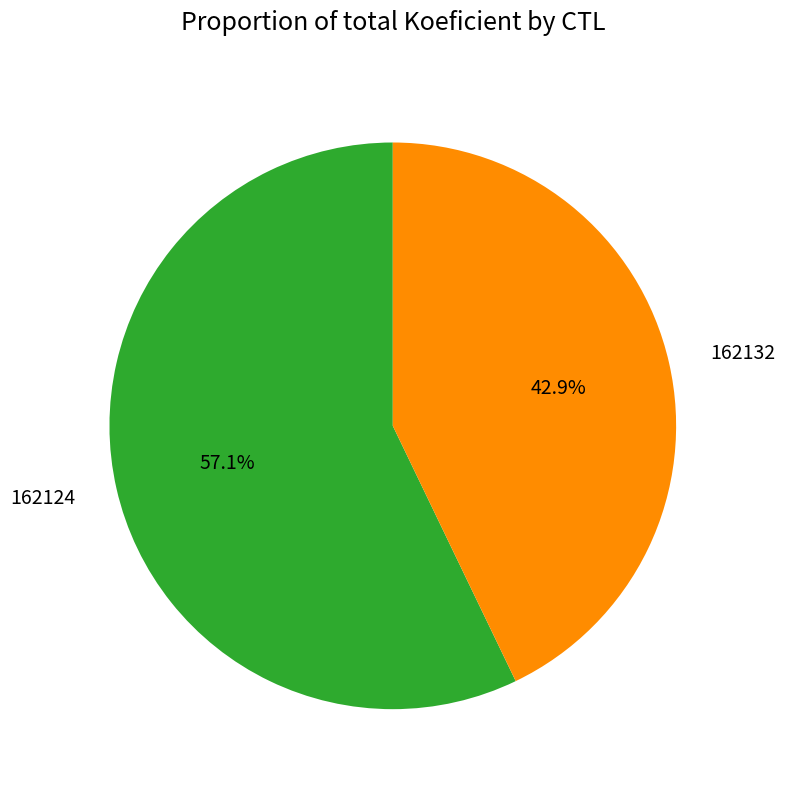

To the nearest percent, what is the difference between the 162124 and 162132 slice percentages?

14%